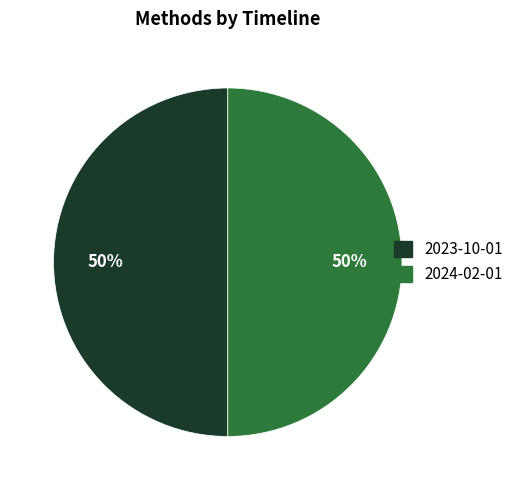

To the nearest percent, what is the average slice percentage?

50%